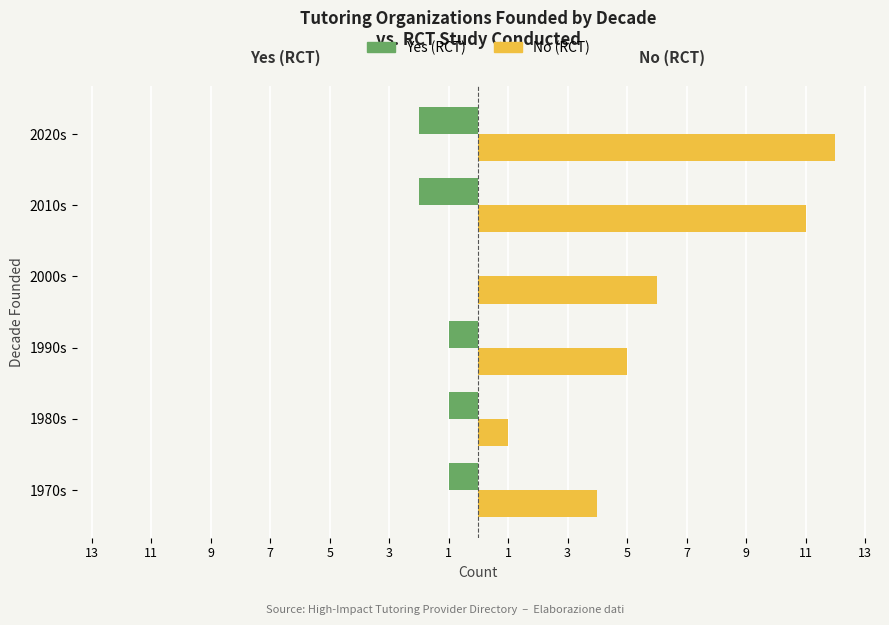

How many series are shown in this chart?

2